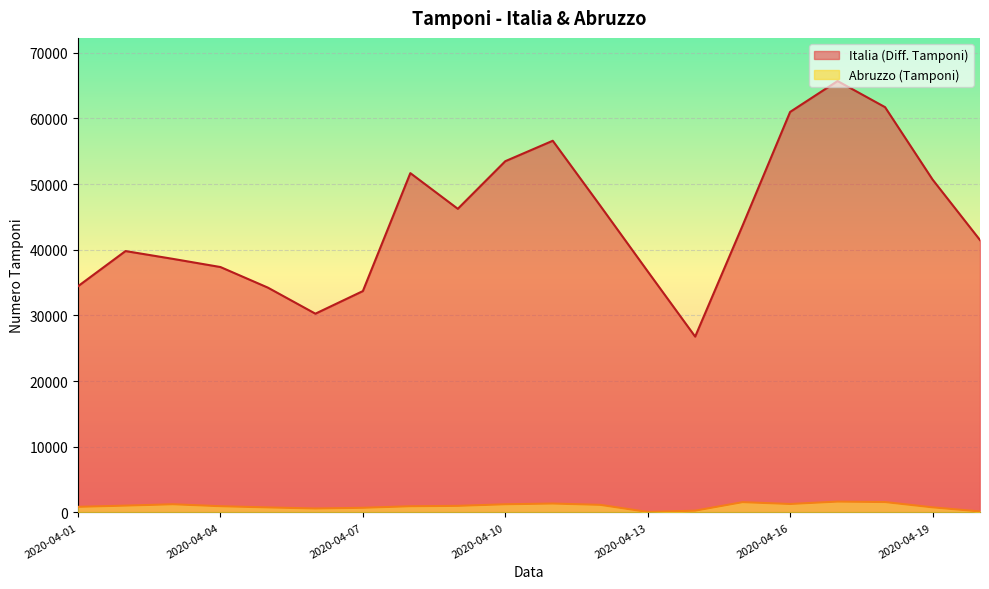

What is the difference between the maximum and minimum values in the Italia (Diff. Tamponi) series?

38926